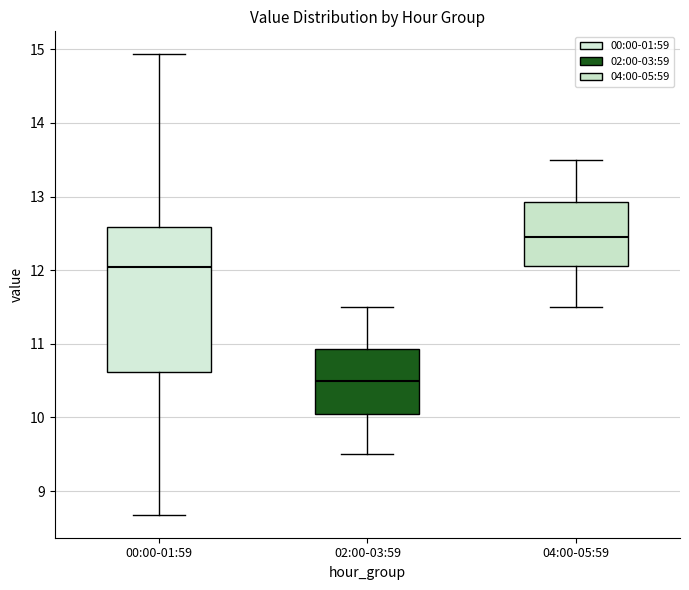

Reading left to right, transcribe this box plot: for each box, give where its median line is, the range the box spans, and where its two whiskers end, as read against the y-axis. The values are not printed on the chart, so give them approximately, as read against the axis.

00:00-01:59: median 12.0, box 10.6 to 12.6, whiskers 8.7 to 14.9
02:00-03:59: median 10.5, box 10.1 to 10.9, whiskers 9.5 to 11.5
04:00-05:59: median 12.5, box 12.1 to 12.9, whiskers 11.5 to 13.5